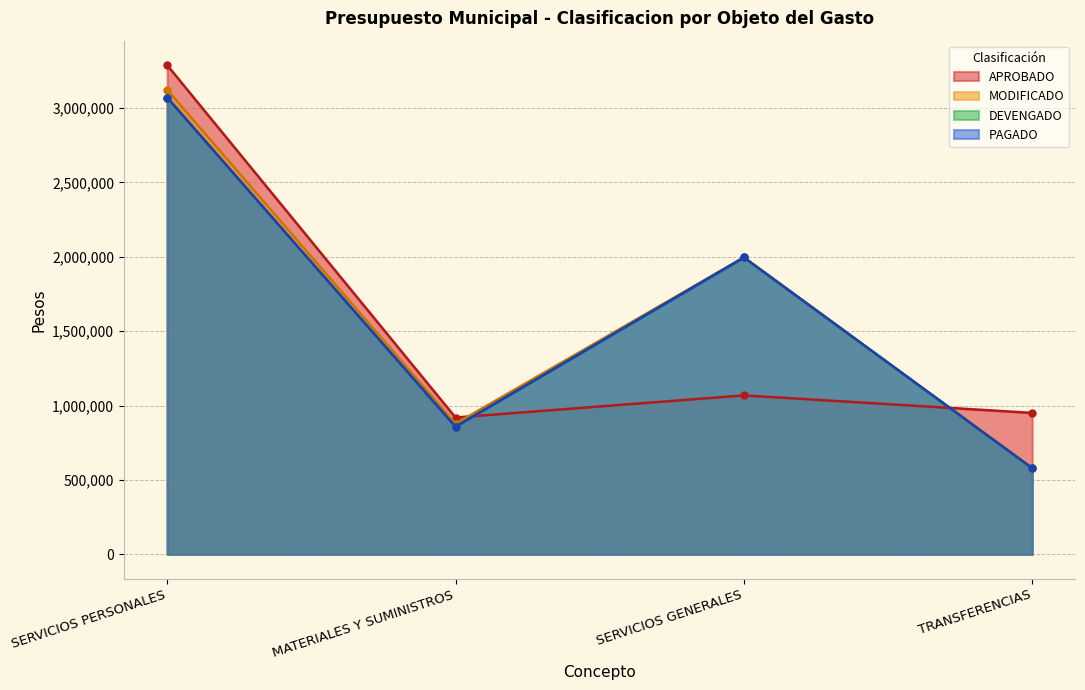

What is the minimum value for DEVENGADO?

579217.8